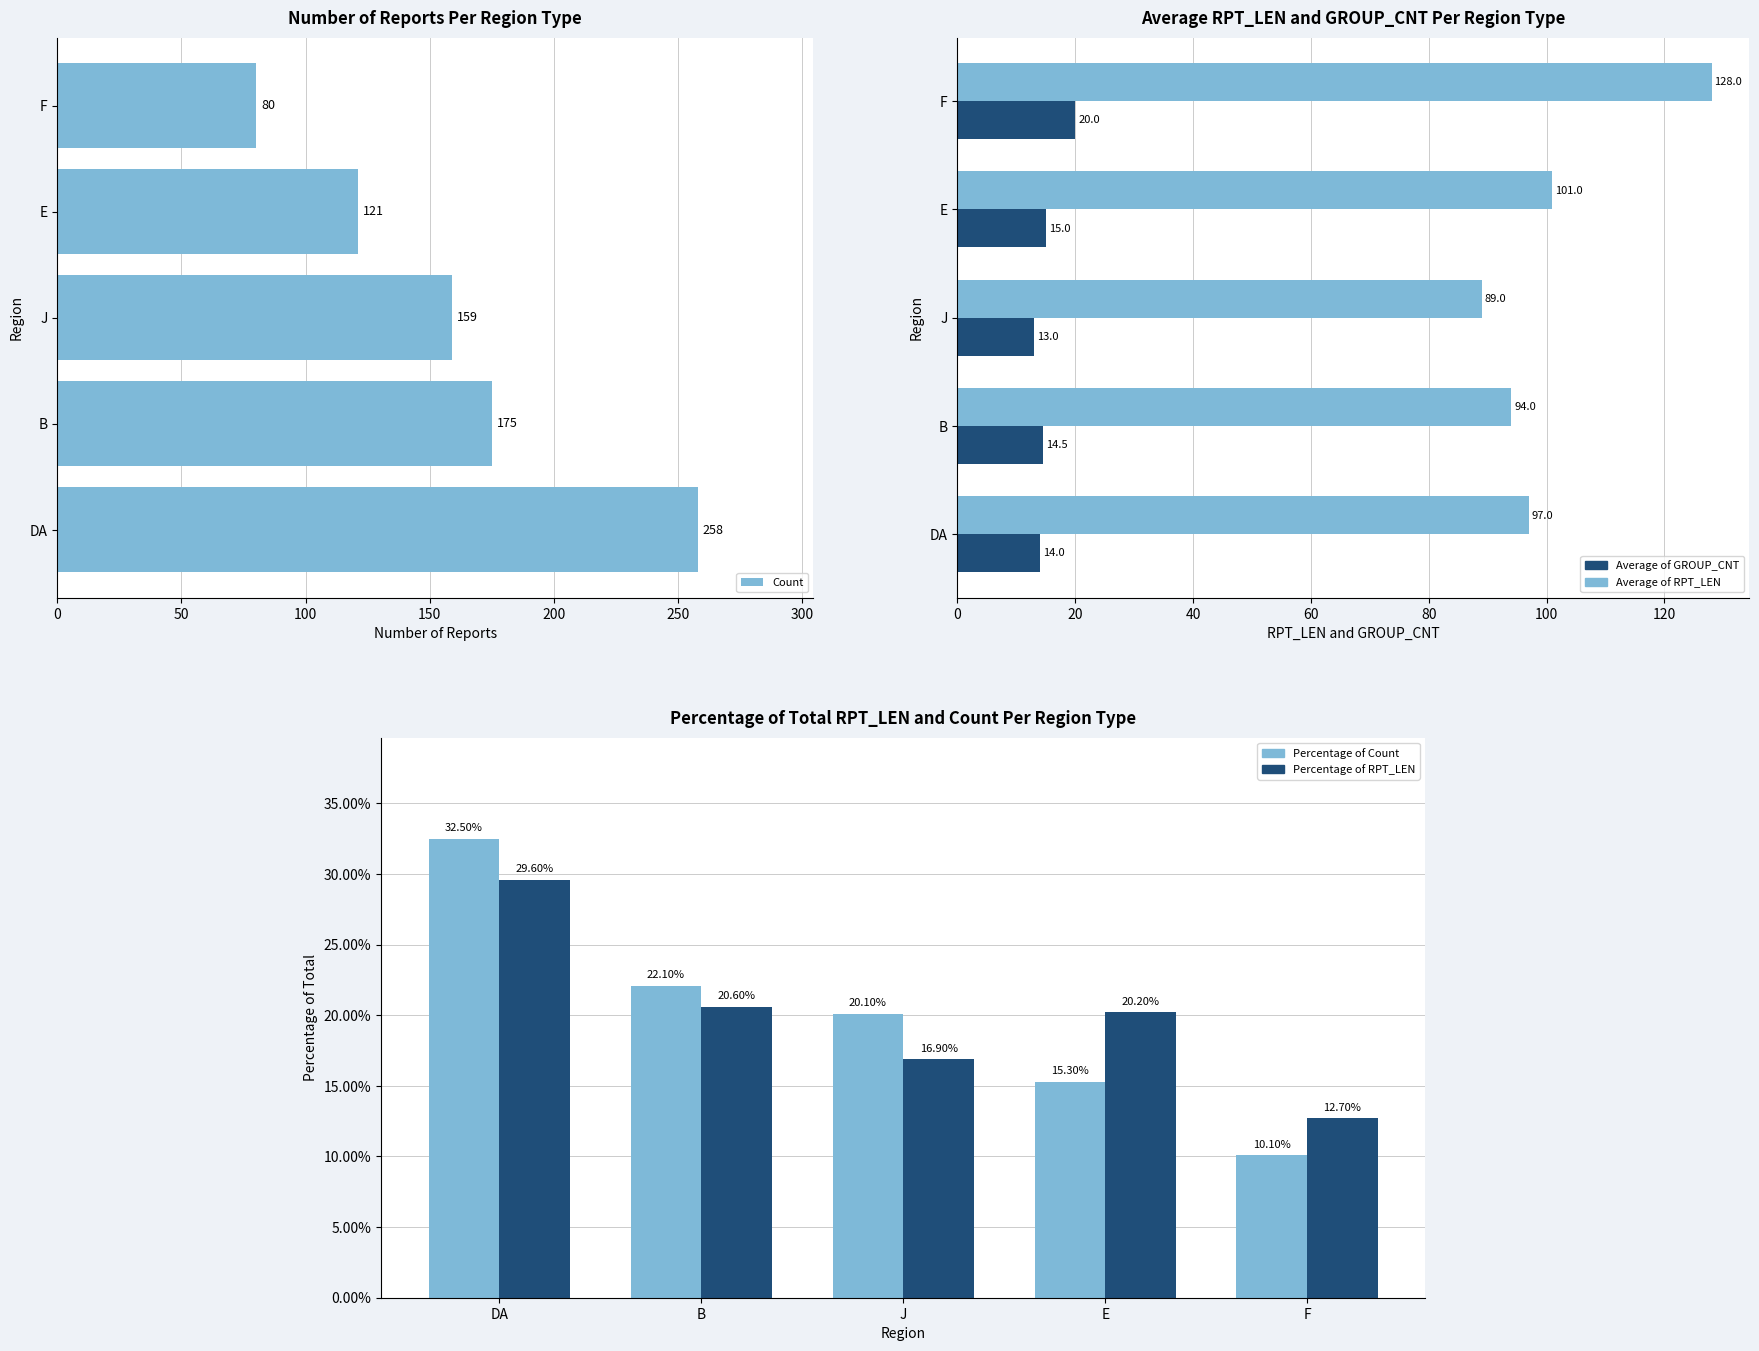

Does the chart contain any negative values?

No